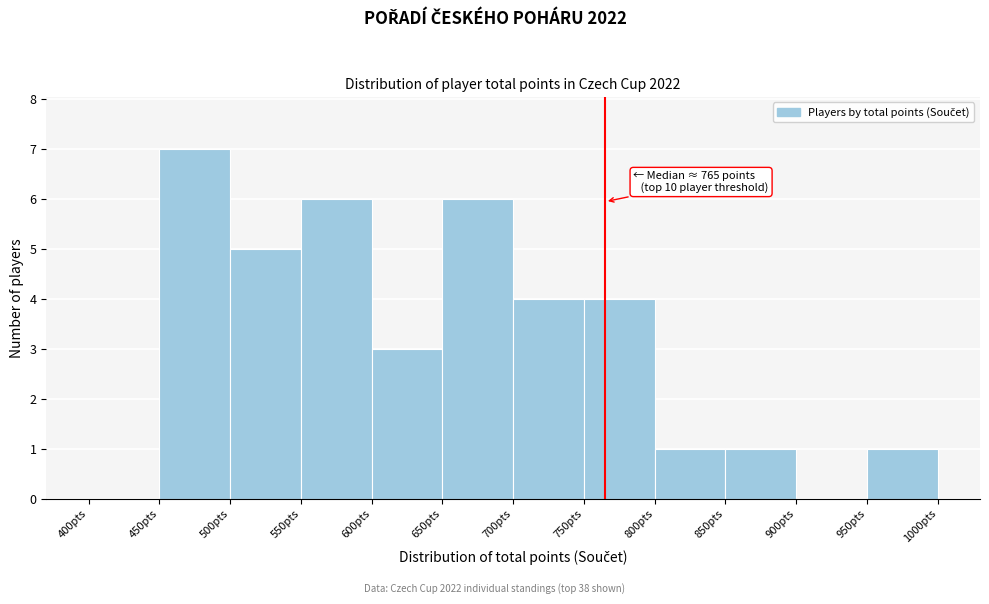

Which range on the x-axis has the tallest bar?

450 to 500